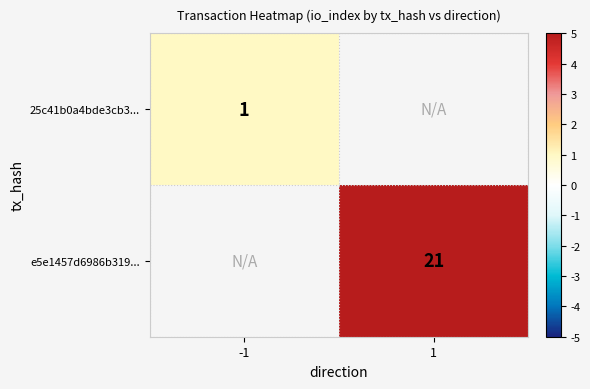

The e5e1457d6986b319... series shows 11 at 1. True or false?

False